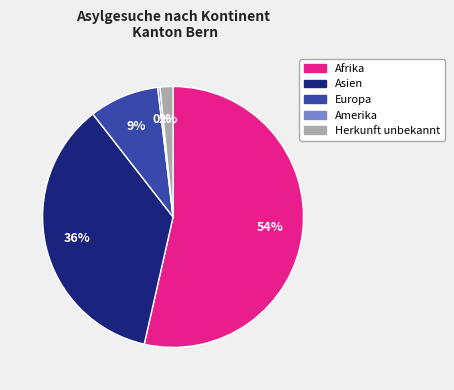

Count the number of slices in the pie.

5